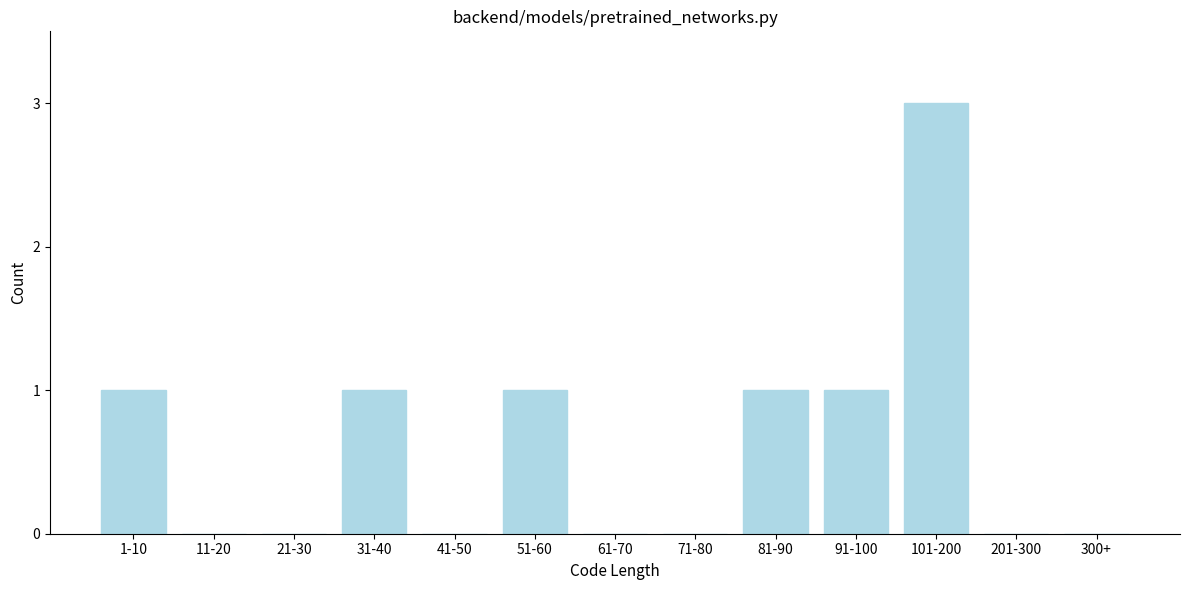

Reading right to left, list all the values displayed in this chart.

300+=0	201-300=0	101-200=3	91-100=1	81-90=1	71-80=0	61-70=0	51-60=1	41-50=0	31-40=1	21-30=0	11-20=0	1-10=1